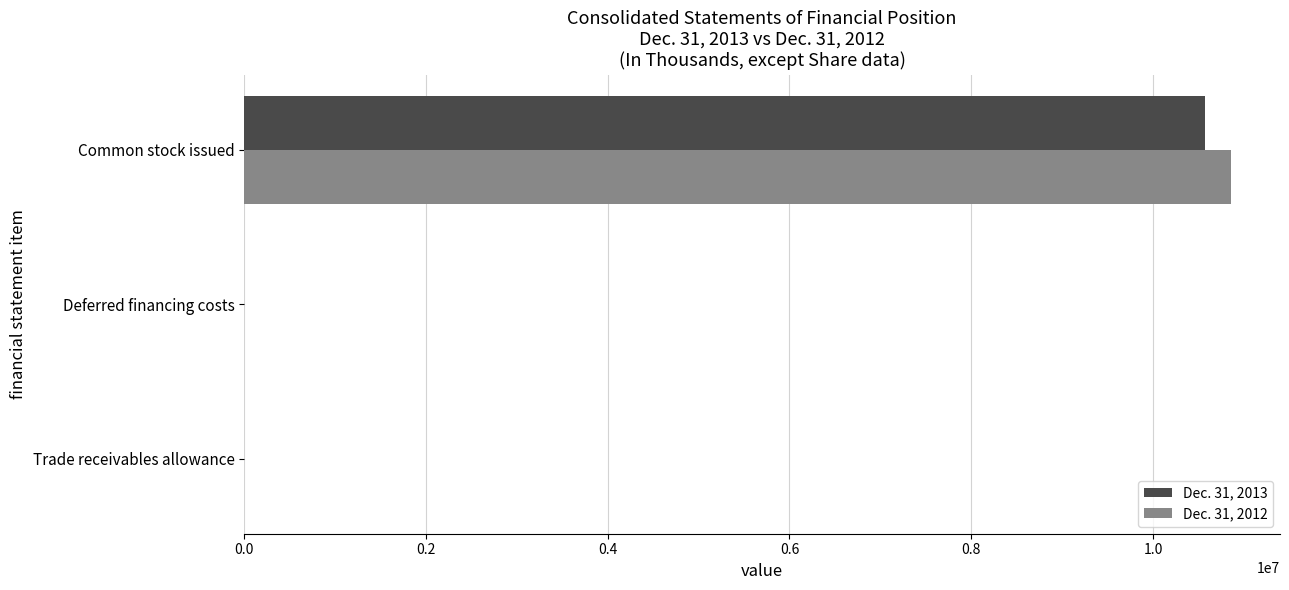

What is the average value of the Dec. 31, 2012 series?

3618429